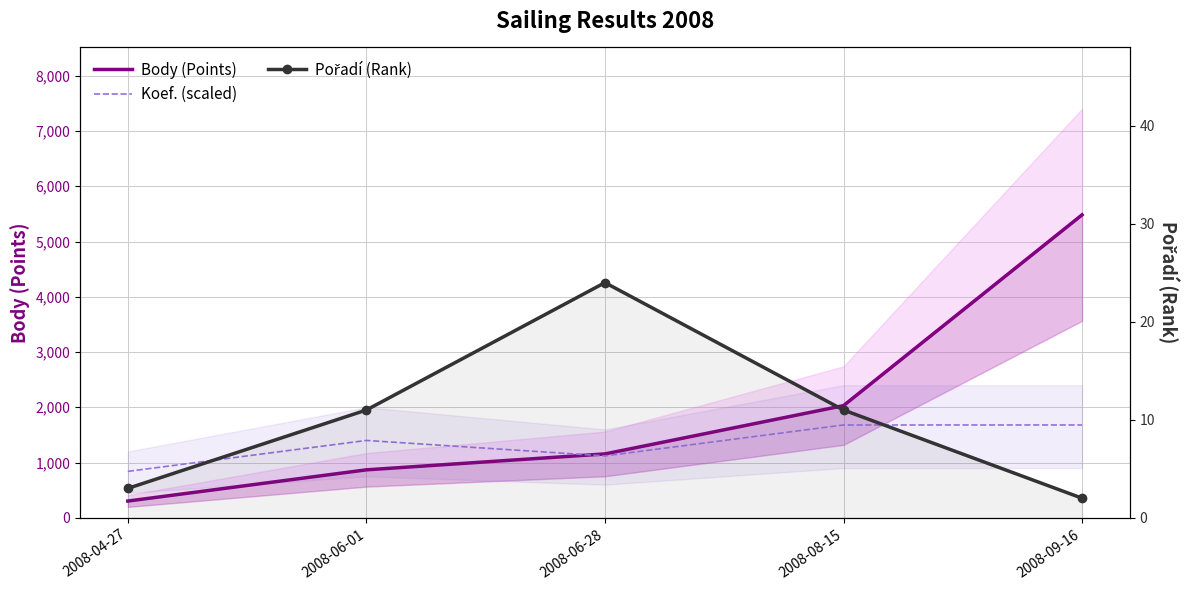

What is the sum of all Pořadí (Rank) values?

51